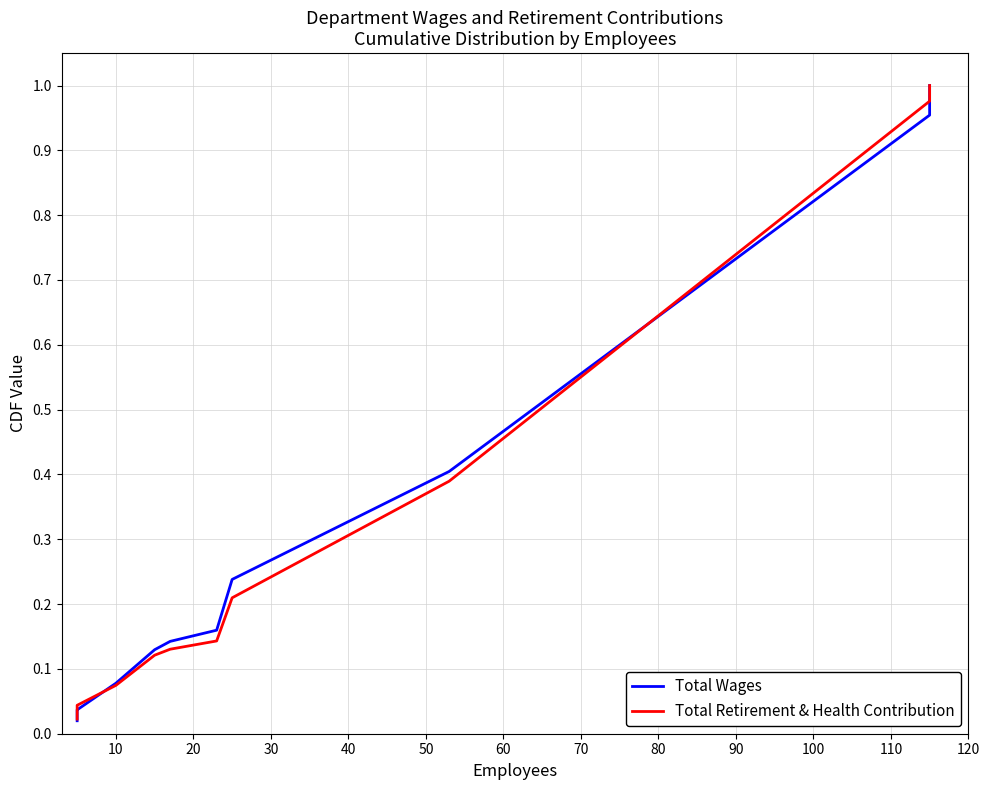

Which series has the widest spread of values?

Total Wages